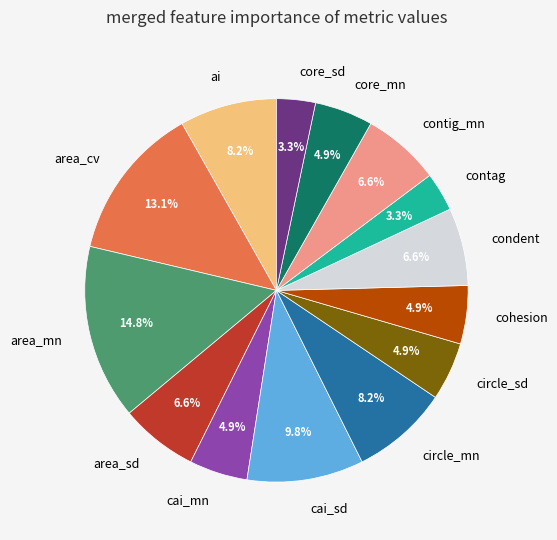

How many slices are in this pie chart?

14